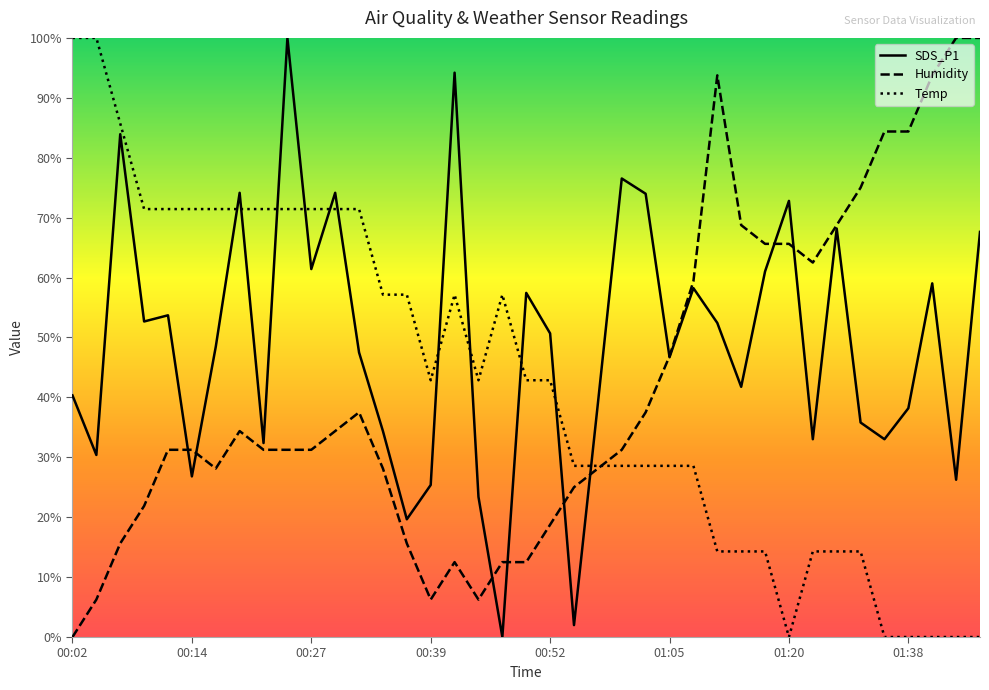

What is the total value across all series at 01:12?

124.8